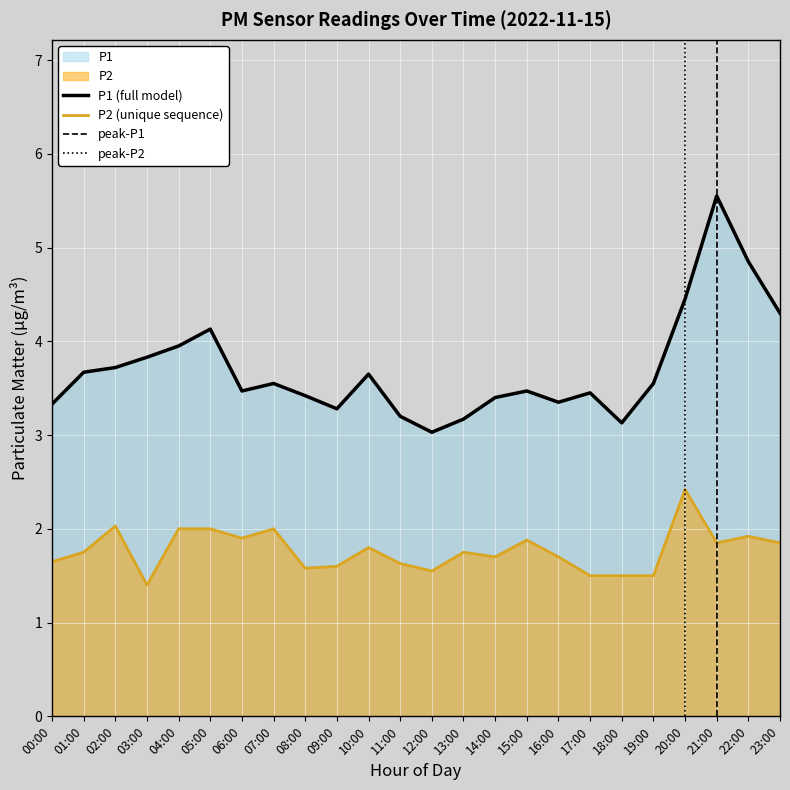

True or false: P2 and P1 cross at least once.

False